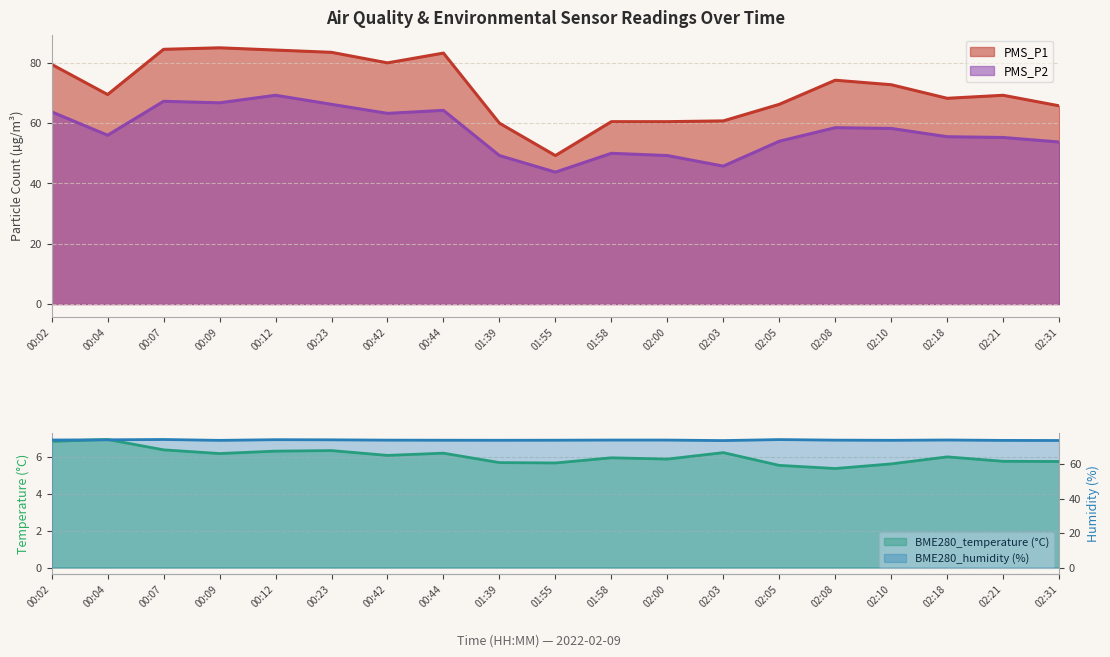

Reading right to left, list all the values displayed in this chart.

PMS_P1: 02:31=65.8	02:21=69.2	02:18=68.2	02:10=72.8	02:08=74.2	02:05=66.2	02:03=60.8	02:00=60.5	01:58=60.5	01:55=49.2	01:39=60.0	00:44=83.2	00:42=80.0	00:23=83.5	00:12=84.2	00:09=85.0	00:07=84.5	00:04=69.5	00:02=79.5
PMS_P2: 02:31=53.8	02:21=55.2	02:18=55.5	02:10=58.2	02:08=58.5	02:05=54.0	02:03=45.8	02:00=49.2	01:58=50.0	01:55=43.8	01:39=49.2	00:44=64.2	00:42=63.2	00:23=66.2	00:12=69.2	00:09=66.8	00:07=67.2	00:04=56.0	00:02=63.8
BME280_temperature: 02:31=5.7	02:21=5.8	02:18=6.0	02:10=5.6	02:08=5.4	02:05=5.5	02:03=6.2	02:00=5.9	01:58=5.9	01:55=5.7	01:39=5.7	00:44=6.2	00:42=6.1	00:23=6.3	00:12=6.3	00:09=6.2	00:07=6.4	00:04=6.9	00:02=6.8
BME280_humidity: 02:31=73.8	02:21=73.9	02:18=74.1	02:10=74.0	02:08=74.1	02:05=74.4	02:03=73.8	02:00=74.1	01:58=74.1	01:55=74.0	01:39=74.0	00:44=74.0	00:42=74.1	00:23=74.2	00:12=74.3	00:09=73.9	00:07=74.4	00:04=74.2	00:02=74.1